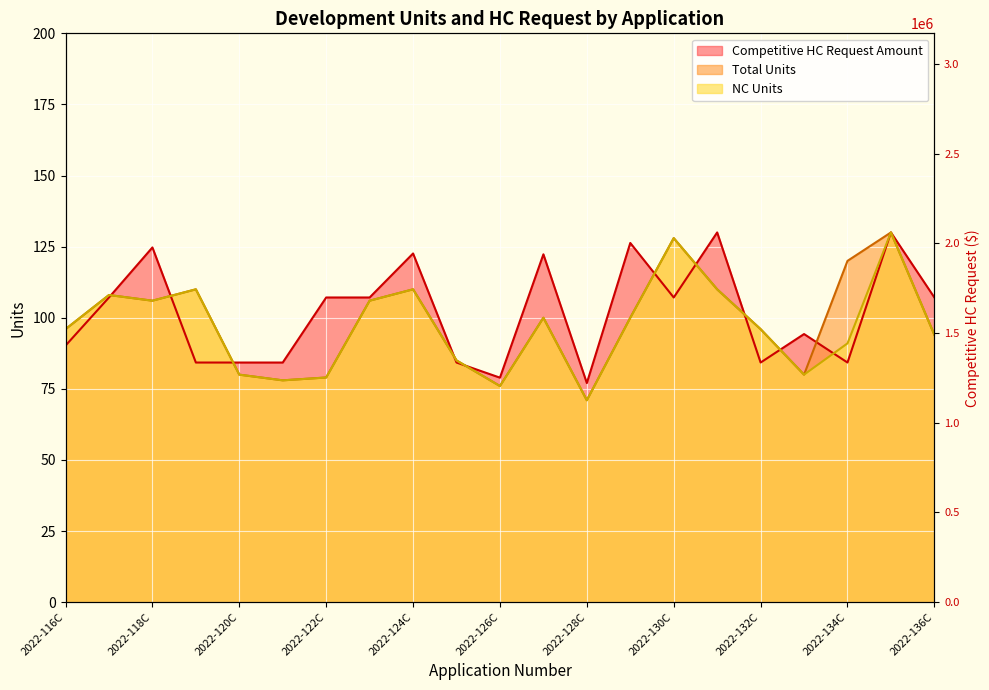

True or false: Competitive HC Request Amount has a value of 130.0 at 2022-135C.

True